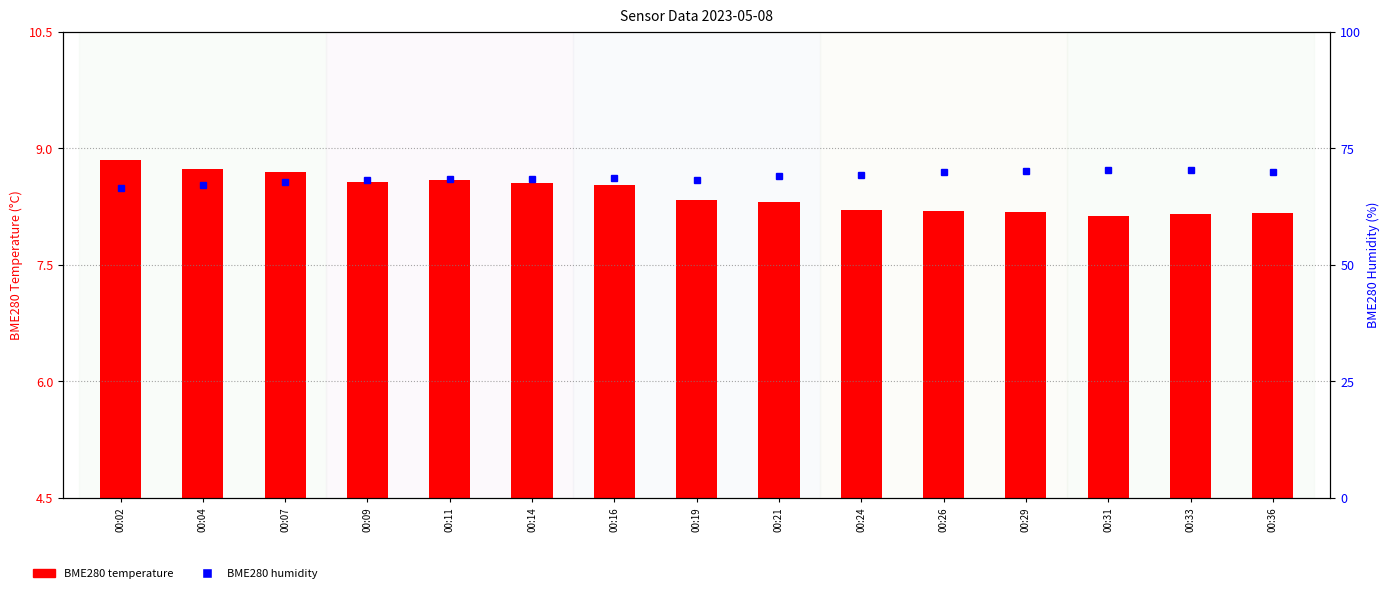

At which category is the sum across all series the highest?

00:31